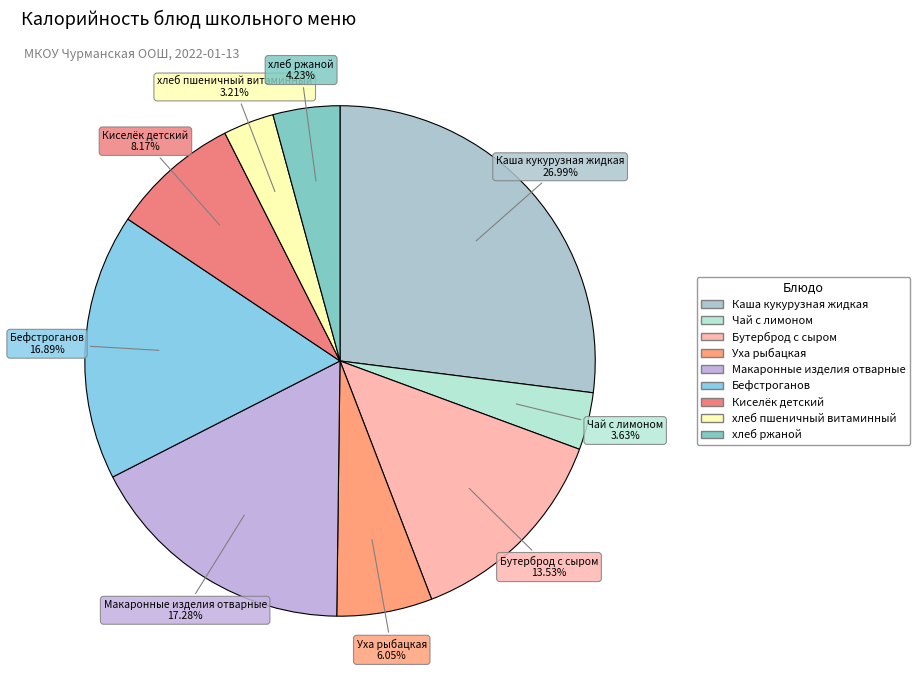

To the nearest percent, what is the combined percentage of Киселёк детский and Макаронные изделия отварные?

25%